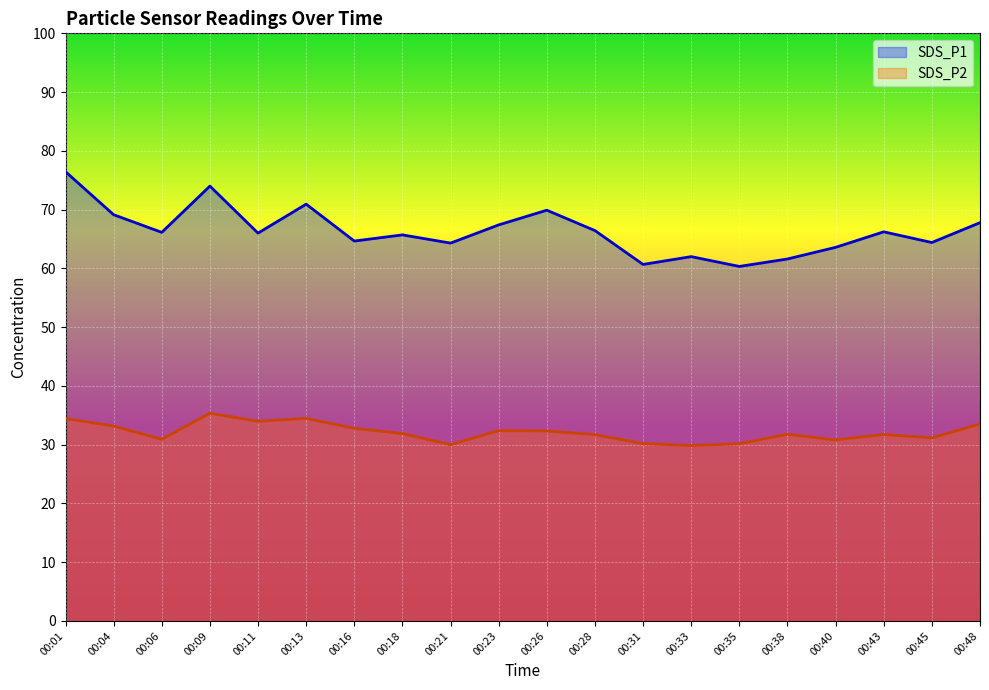

What is the difference between the maximum and minimum values in the SDS_P2 series?

5.5